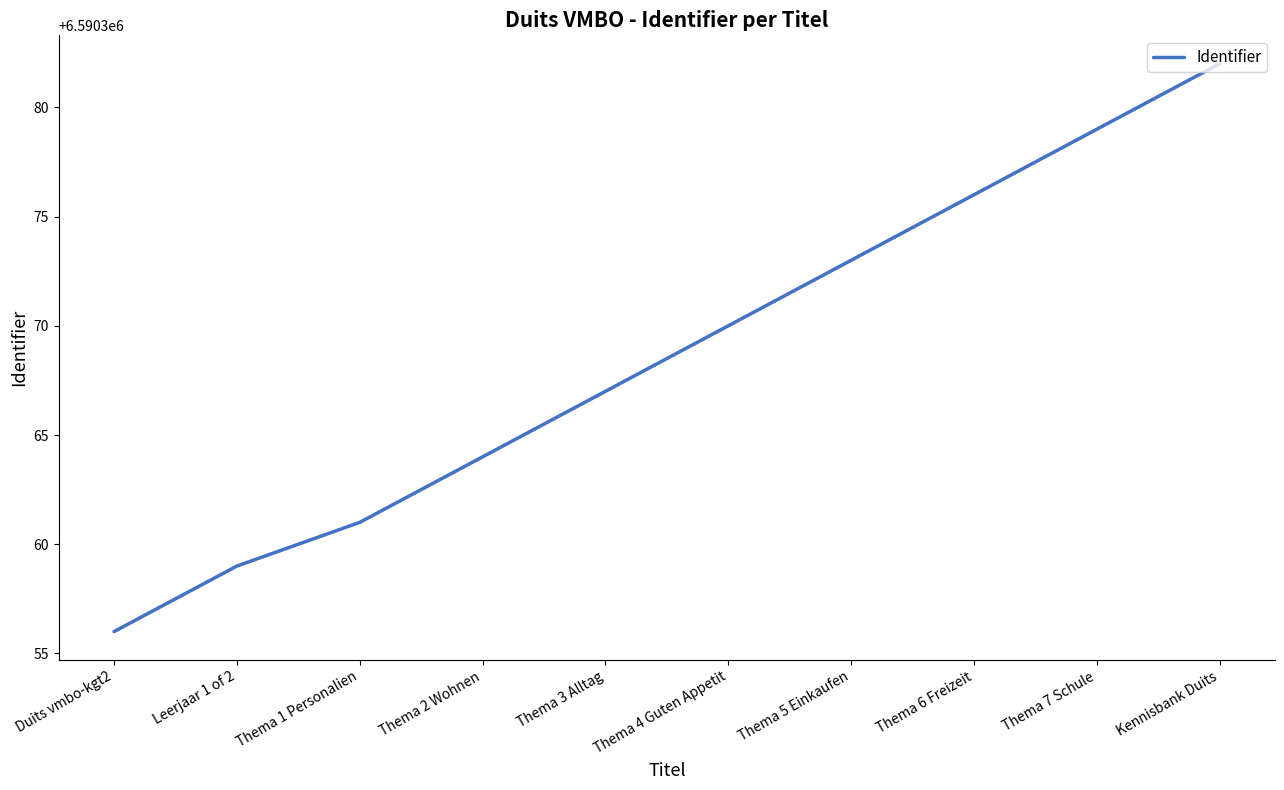

The chart shows a value of 11062096 at Duits vmbo-kgt2. True or false?

False